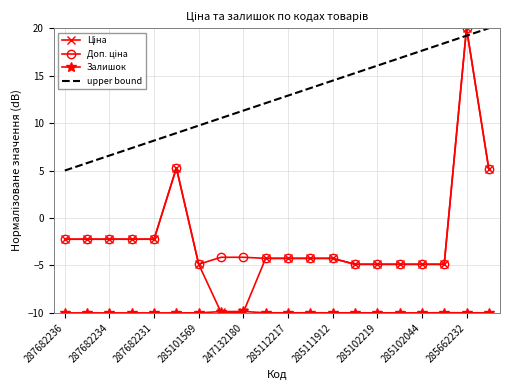

What is the minimum value for upper bound?

5.0